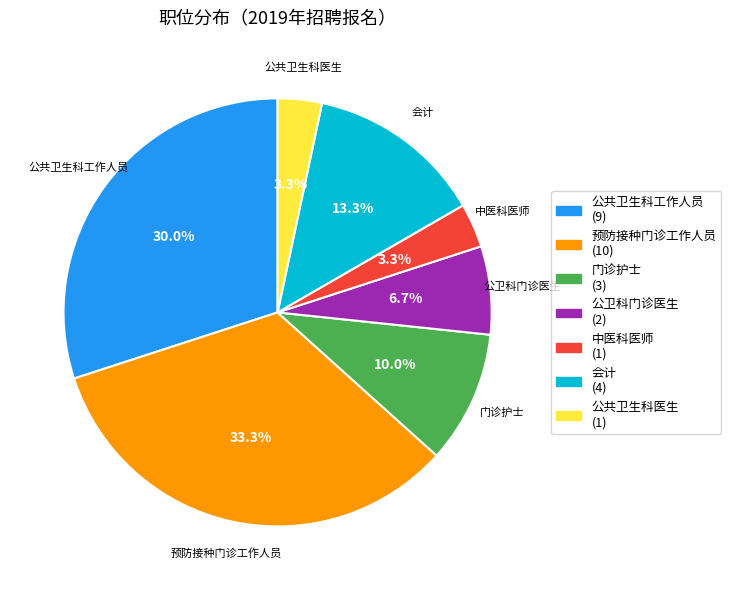

Which category has the biggest portion of the pie?

预防接种门诊工作人员